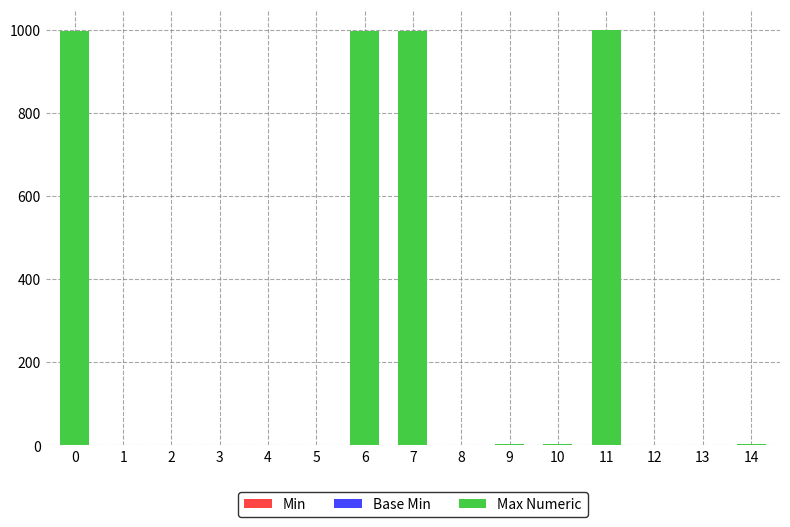

Rank the series at 3 from highest to lowest value.

Max Numeric, Min, Base Min